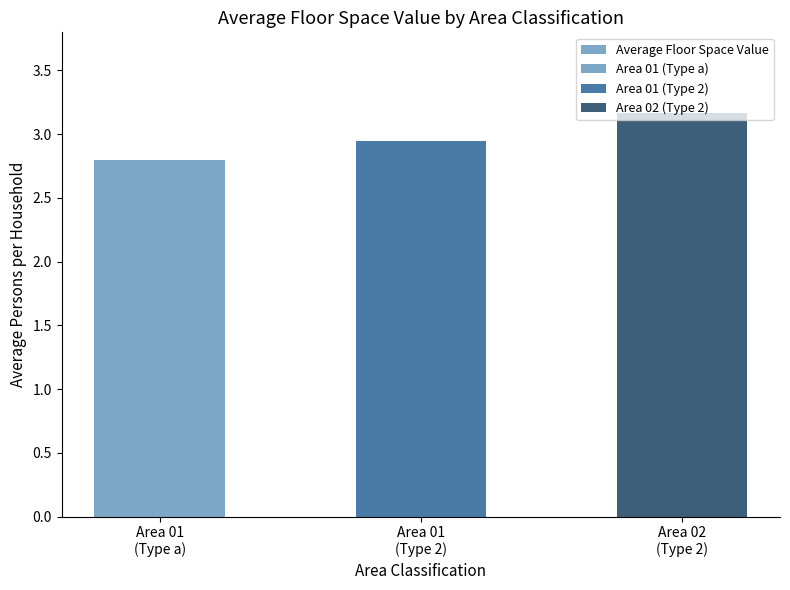

What is the label of the 3rd bar from the left?

Area 02
(Type 2)